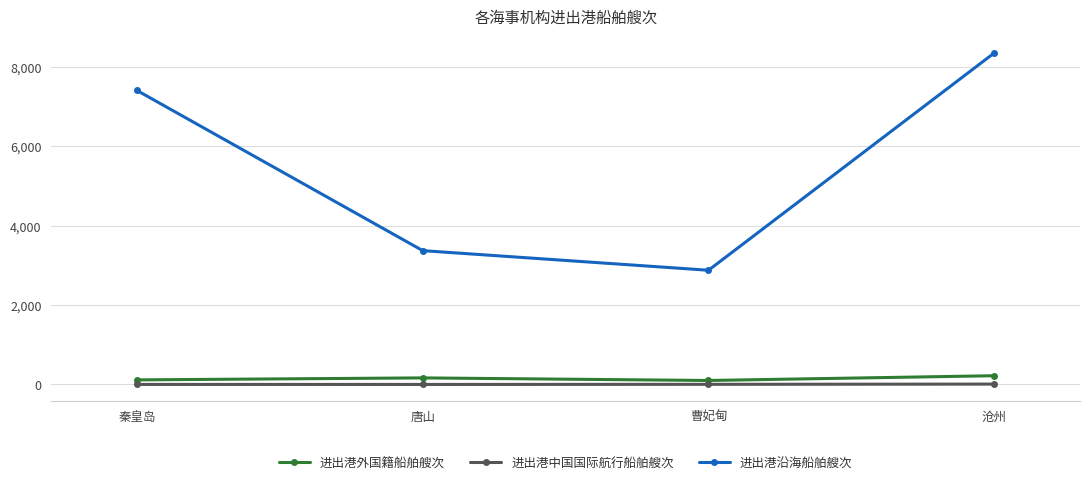

Read the 进出港沿海船舶艘次 value at 沧州.

8350